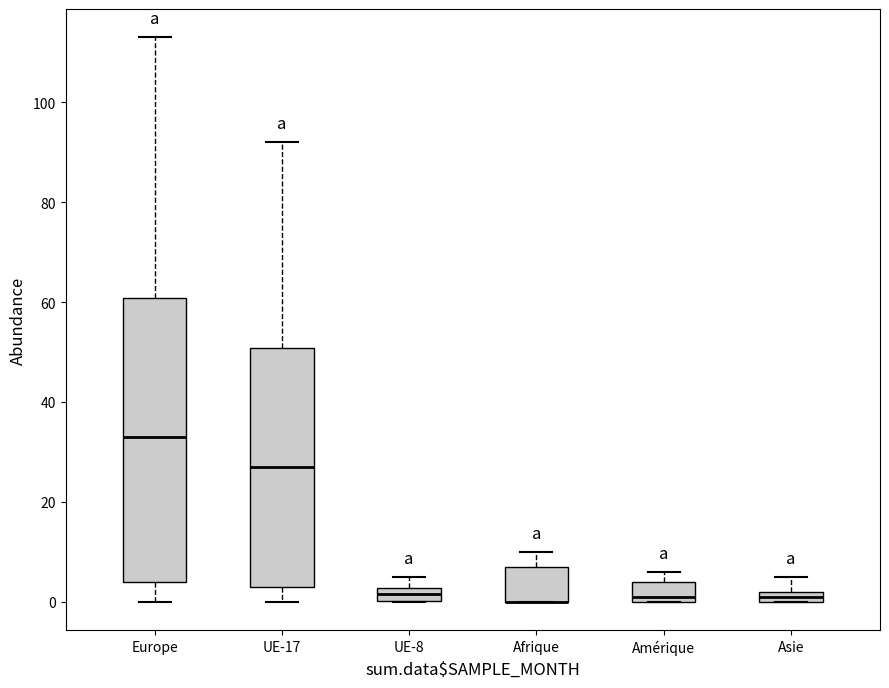

Where is the lower edge of the box for Afrique on the y-axis? The values are not printed on the chart, so give them approximately, as read against the axis.

0